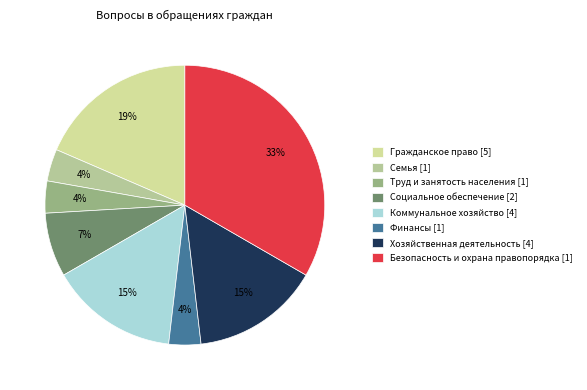

True or false: Безопасность и охрана правопорядка [1] accounts for 33% of the total.

True